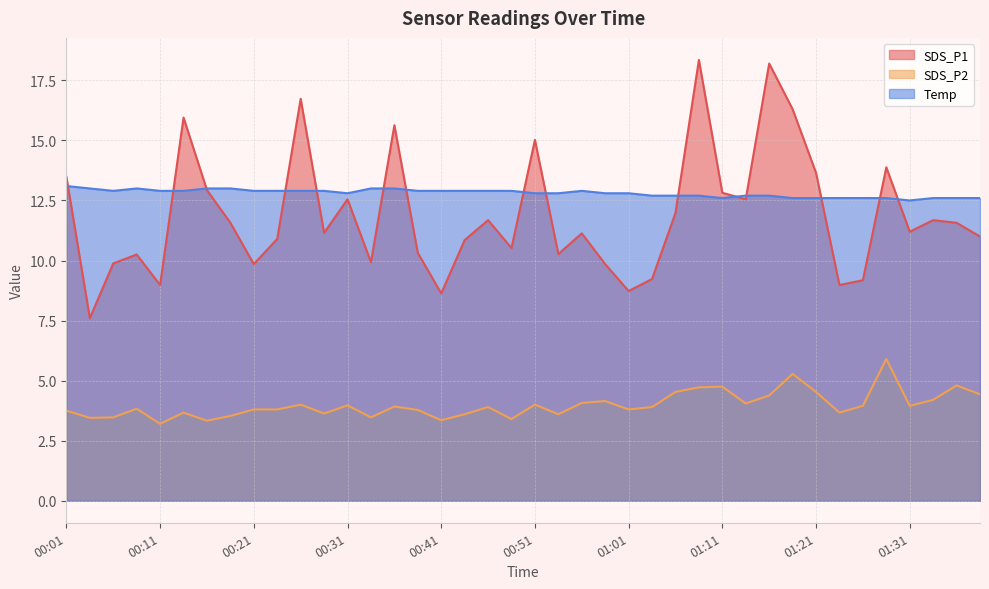

How many categories are shown in the chart?

40